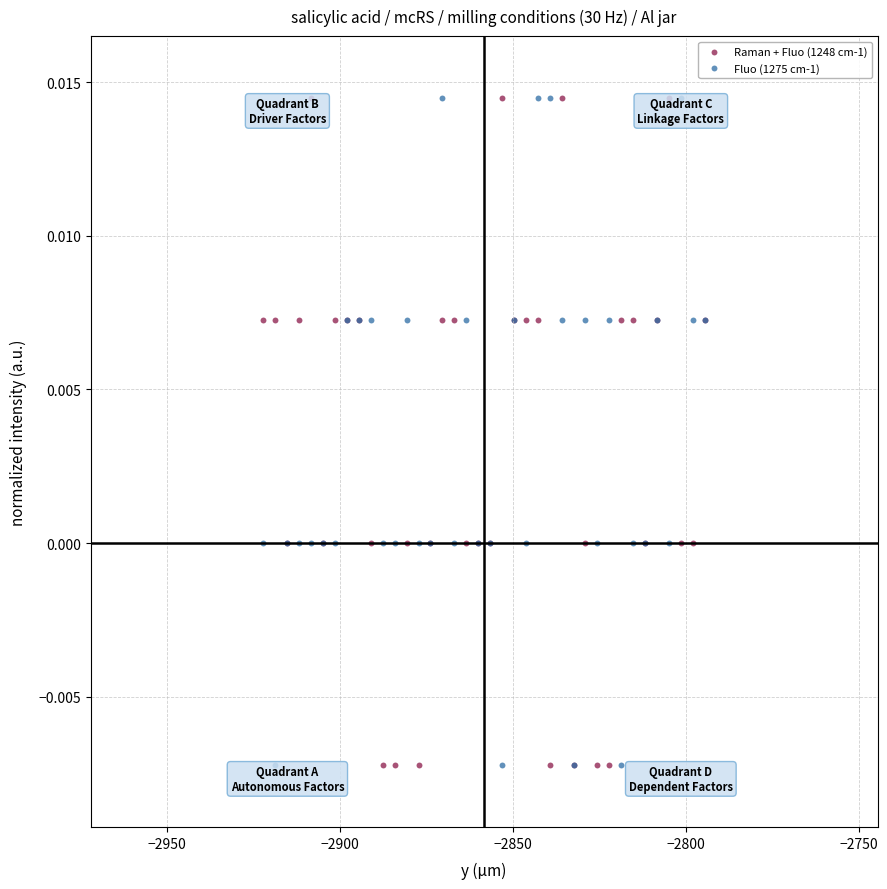

What is the X range (max minus min) for the scatter plot?

127.7